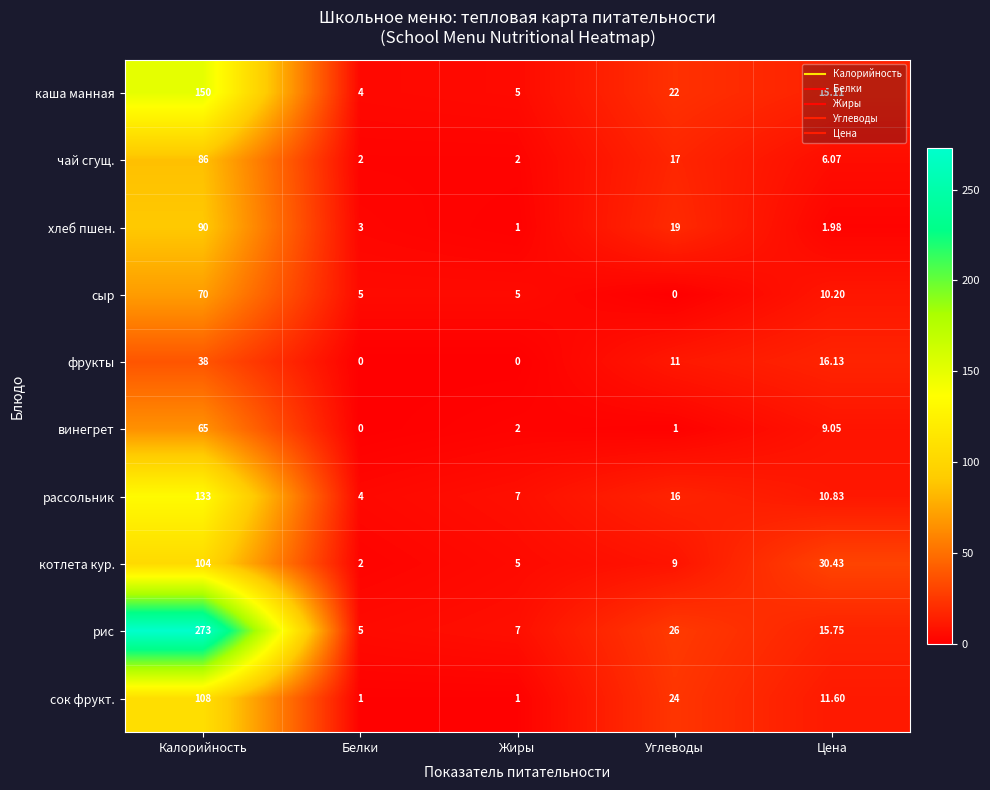

Rank the categories by котлета кур. value from lowest to highest.

Белки, Жиры, Углеводы, Цена, Калорийность